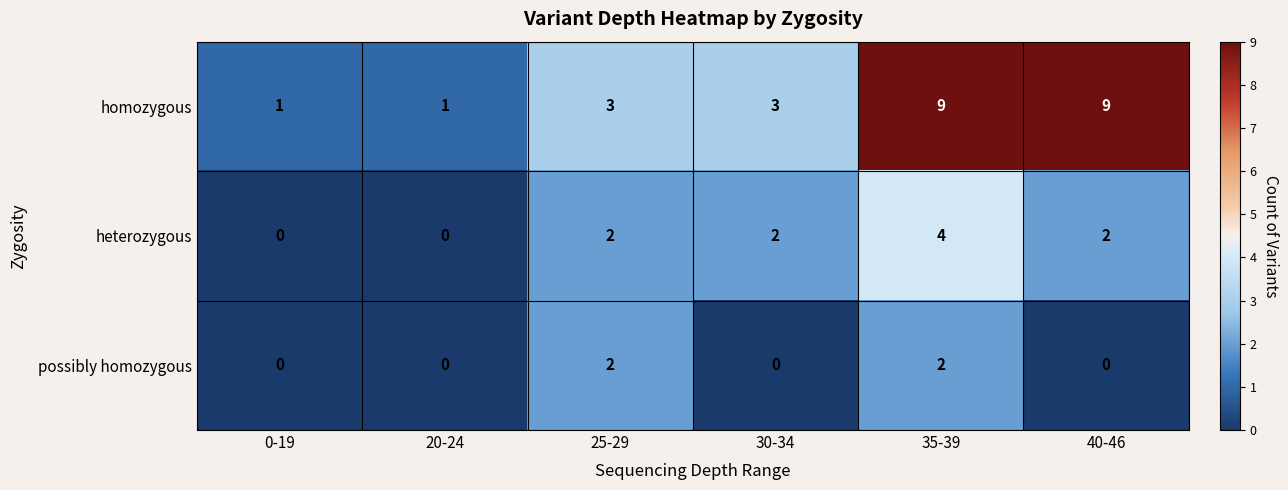

Is it true that homozygous equals 9 at 40-46?

True